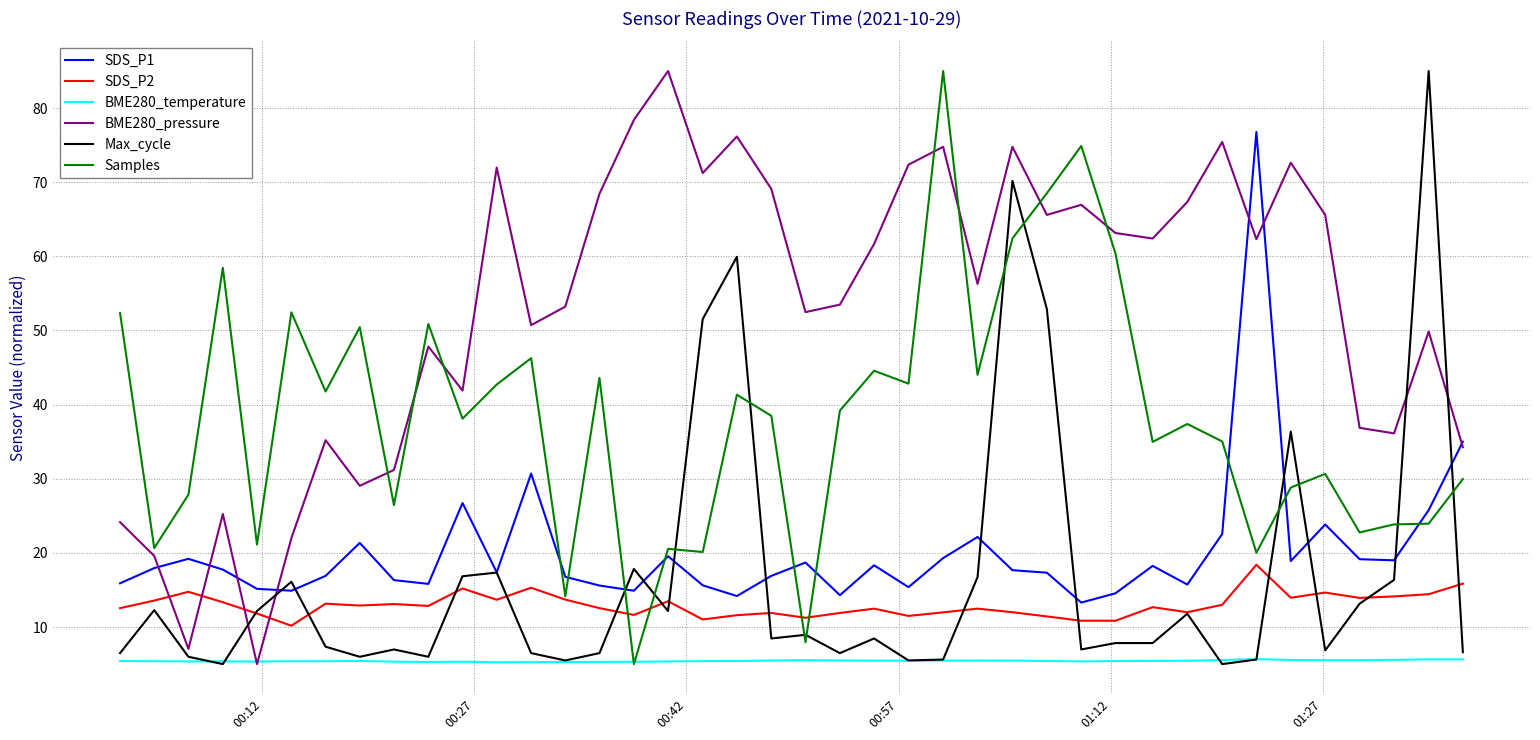

True or false: SDS_P1 and BME280_temperature intersect in this chart.

False